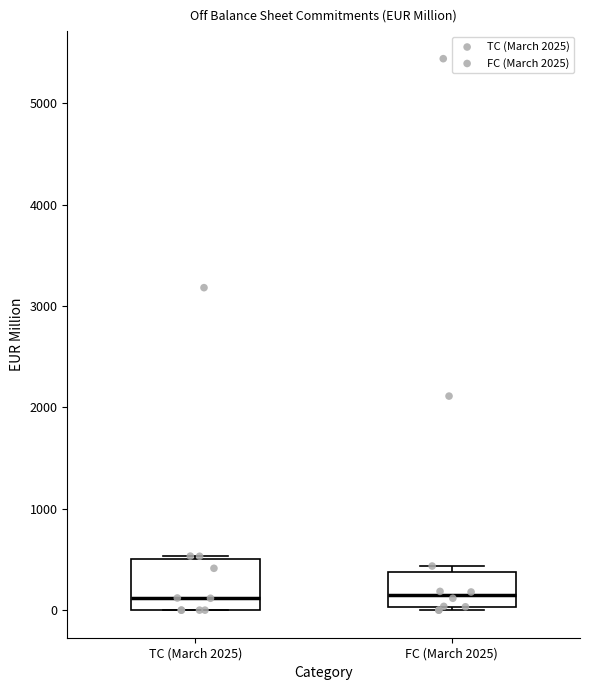

Reading left to right, transcribe this box plot: for each box, give where its median line is, the range the box spans, and where its two whiskers end, as read against the y-axis. The values are not printed on the chart, so give them approximately, as read against the axis.

TC (March 2025): median 100, box 0 to 500, whiskers 0 to 500 (just above the box's upper edge)
FC (March 2025): median 100, box 0 to 400, whiskers 0 (just below the box's lower edge) to 400 (just above the box's upper edge)